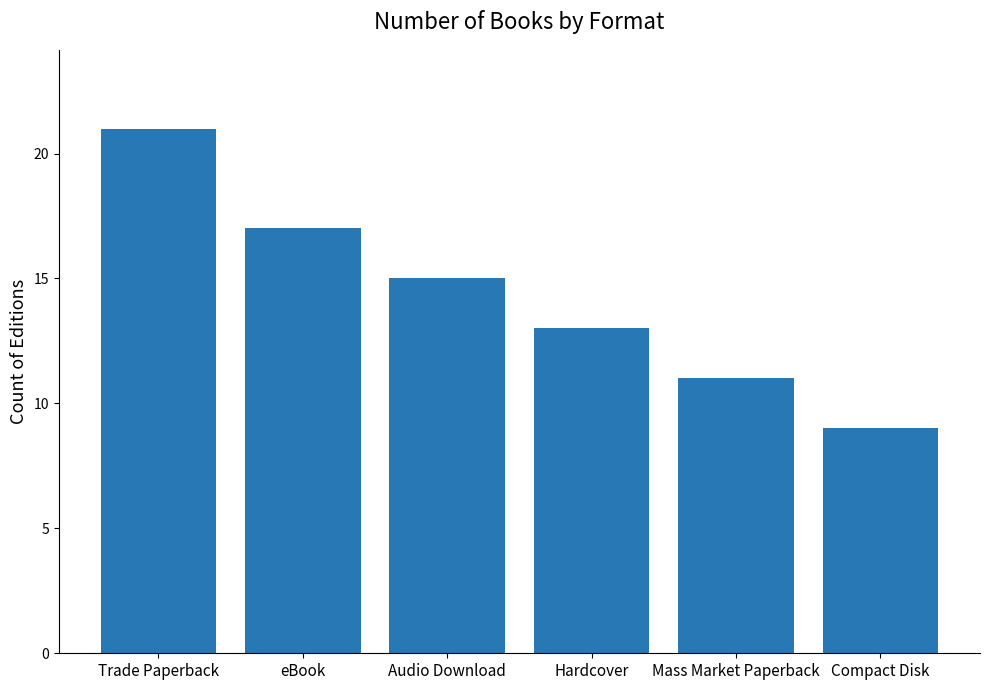

List the labels in order of value, smallest first.

Compact Disk, Mass Market Paperback, Hardcover, Audio Download, eBook, Trade Paperback